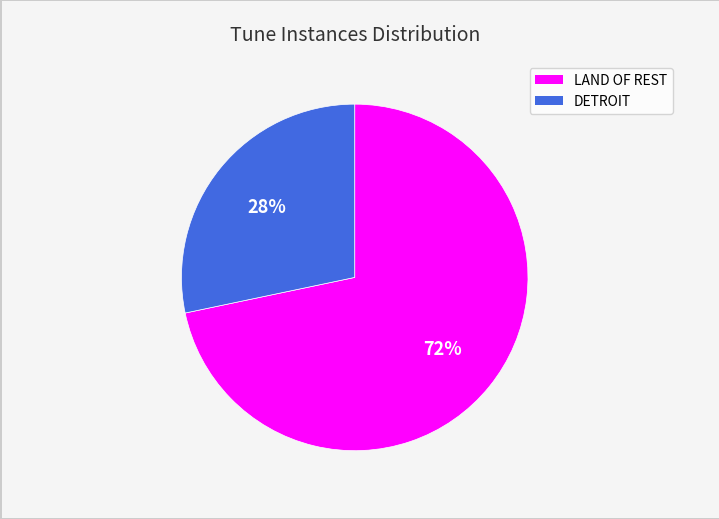

The DETROIT slice represents 17% of the pie. True or false?

False